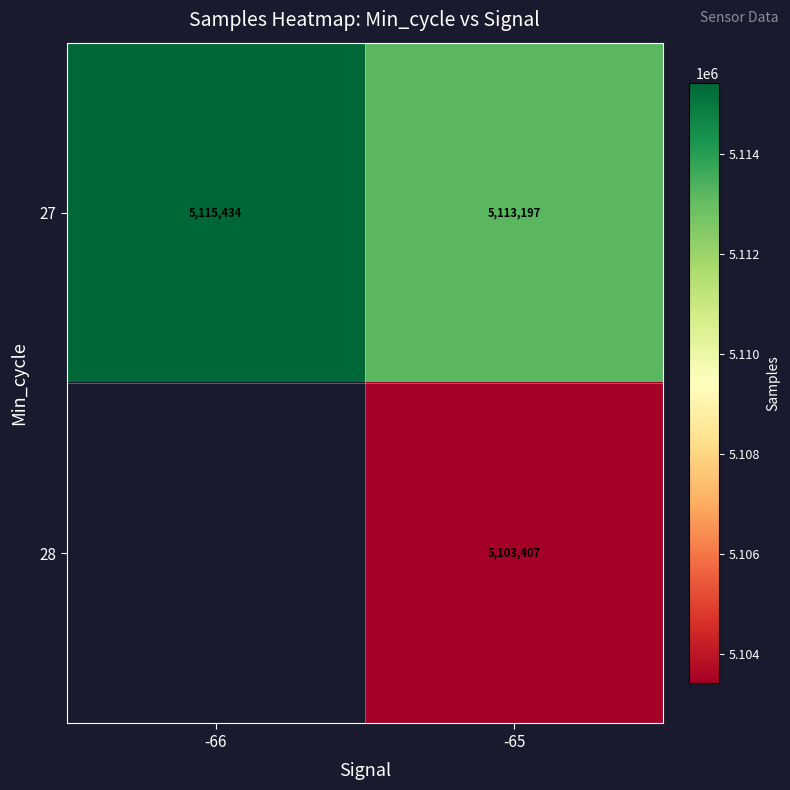

True or false: 27 has a value of 5115434 at -66.

True